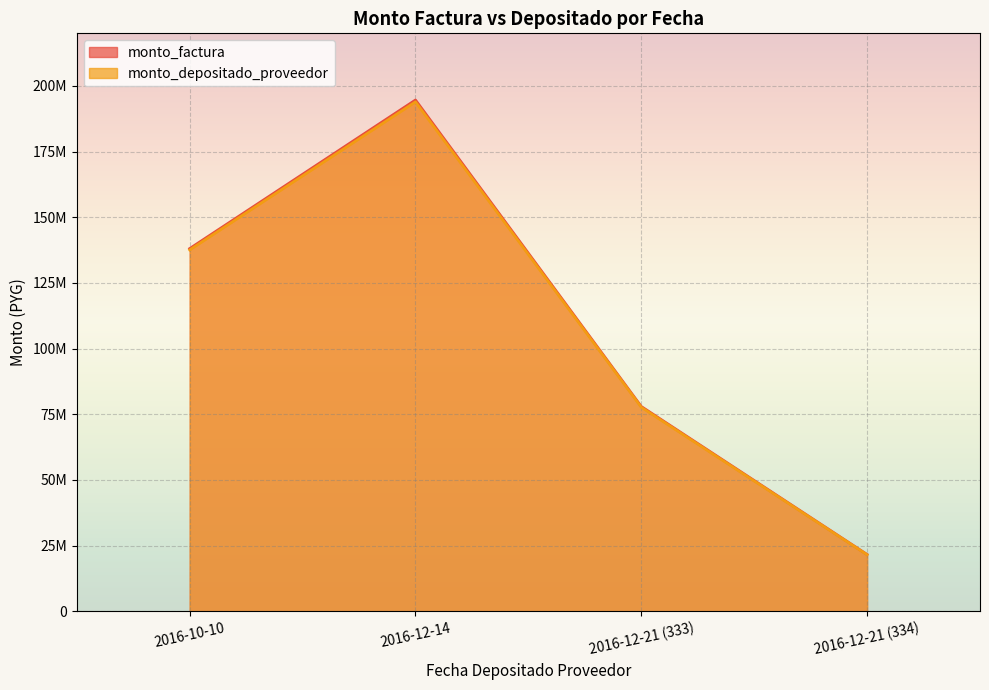

What is the value of the monto_factura point at the 4th from the left?

21612360